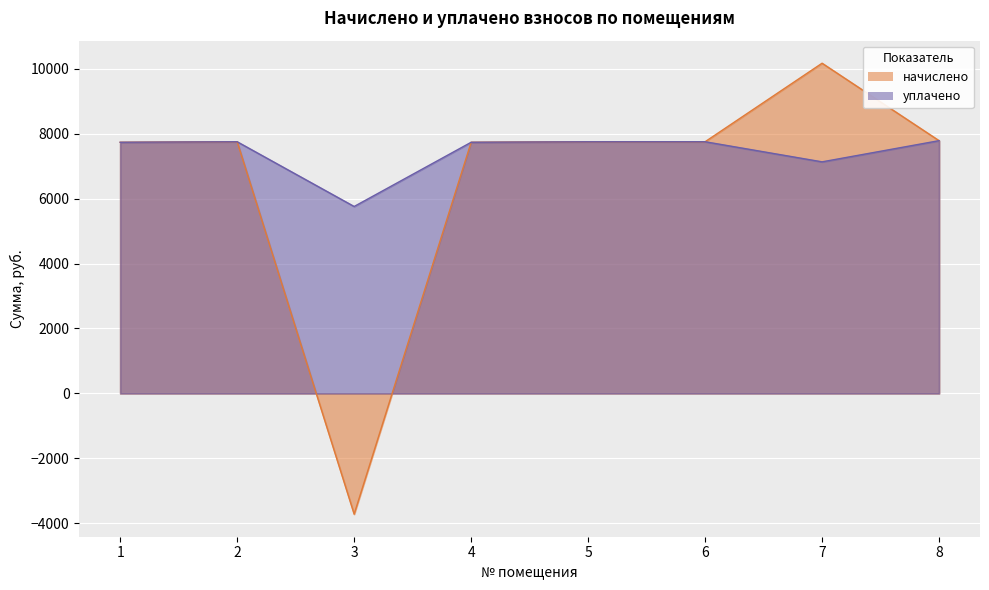

Reading left to right, transcribe all the data shown in this chart.

начислено: 7733.5	7750.1	-3717.2	7733.5	7750.1	7750.1	10167.8	7783.2
уплачено: 7733.5	7750.1	5756.6	7733.5	7749.1	7750.1	7131.0	7783.2